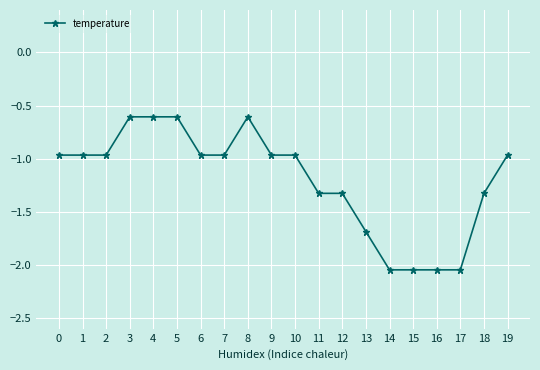

How many data points does each series have?

20